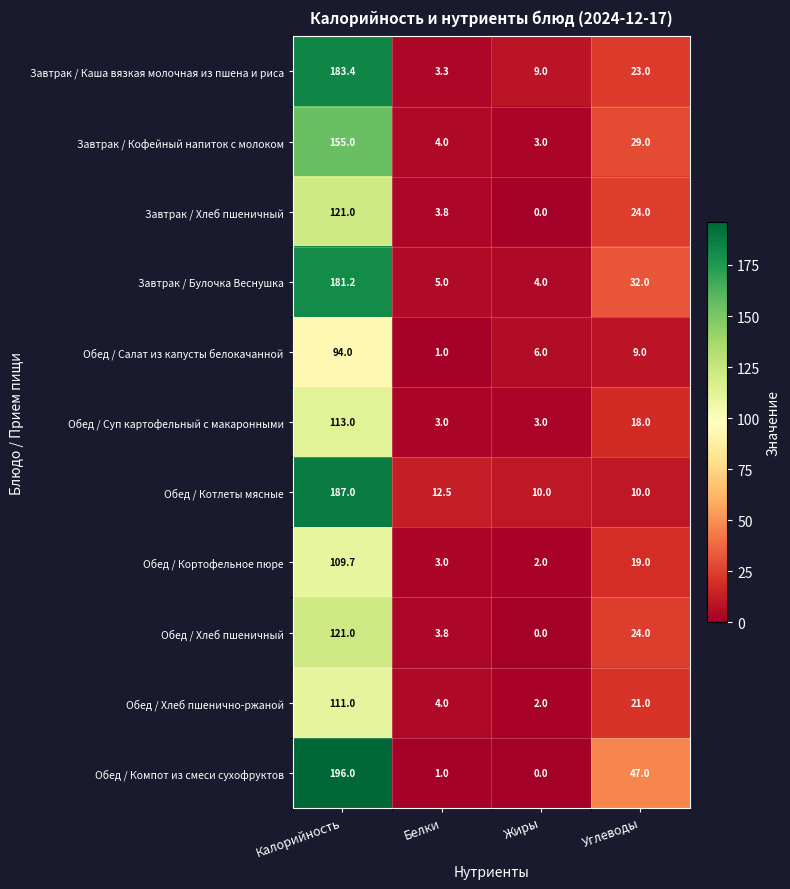

Which series has the largest total across all categories?

Обед / Компот из смеси сухофруктов